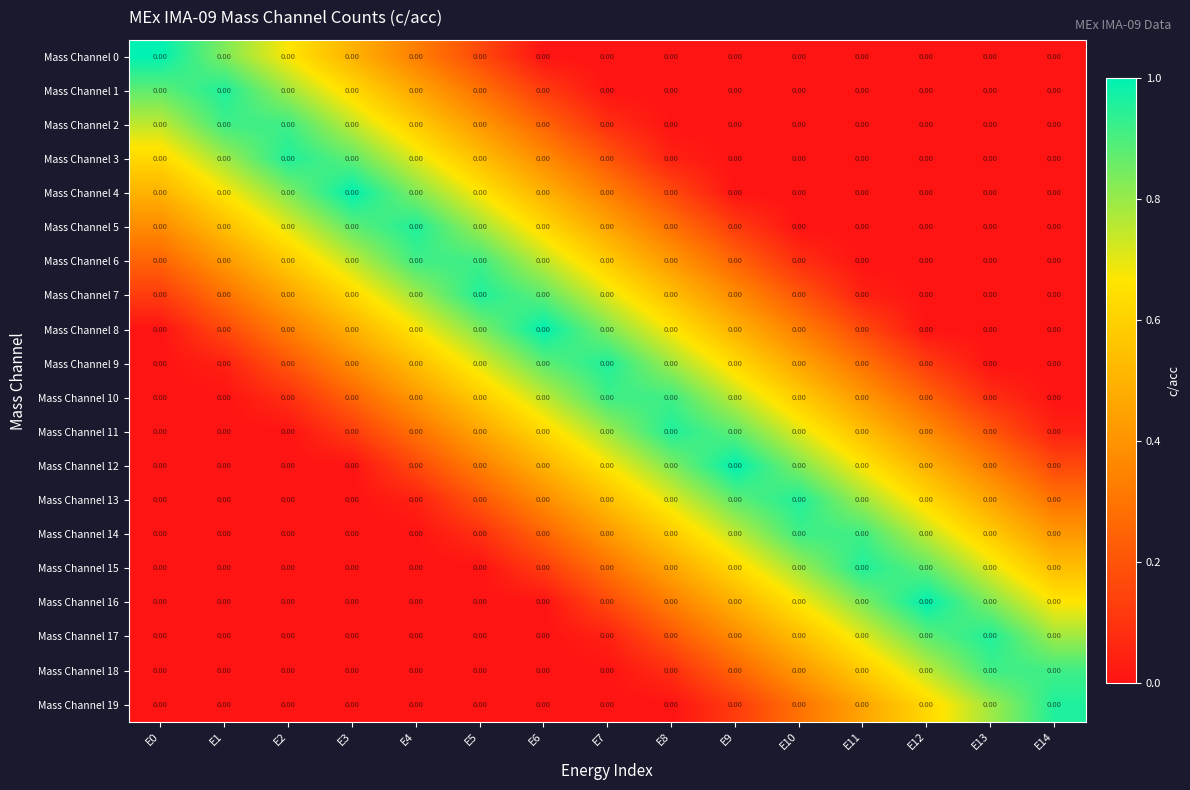

Which has a higher value, E9 or E4?

E4